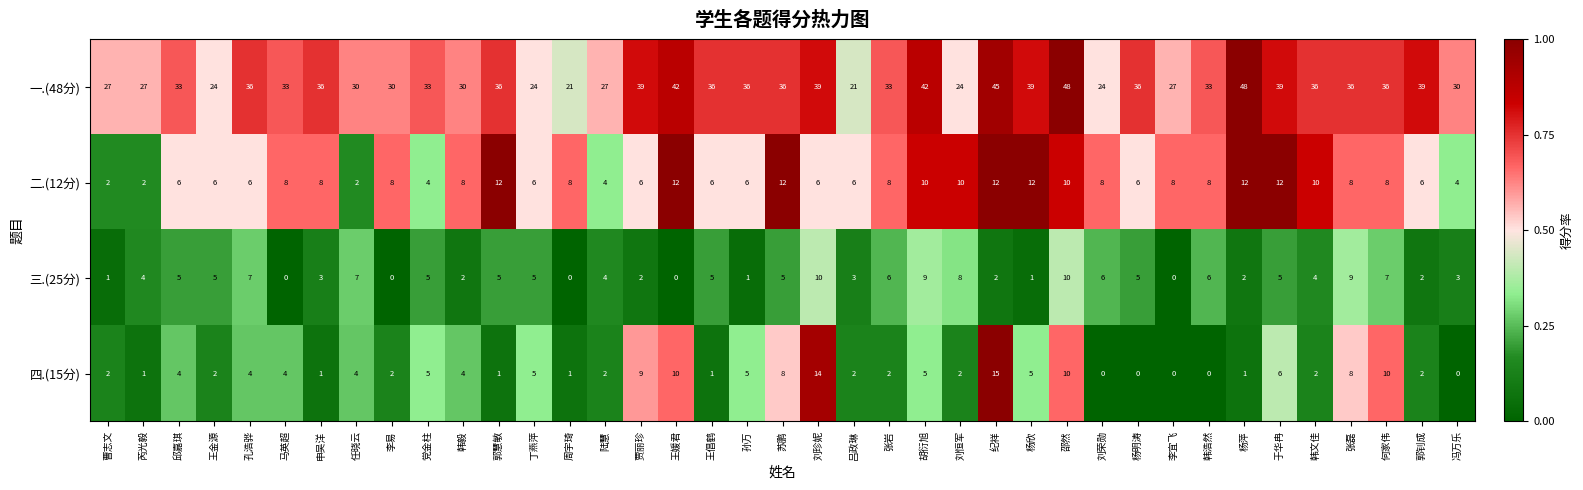

What is the total value across all series at 刘珍妮?

69